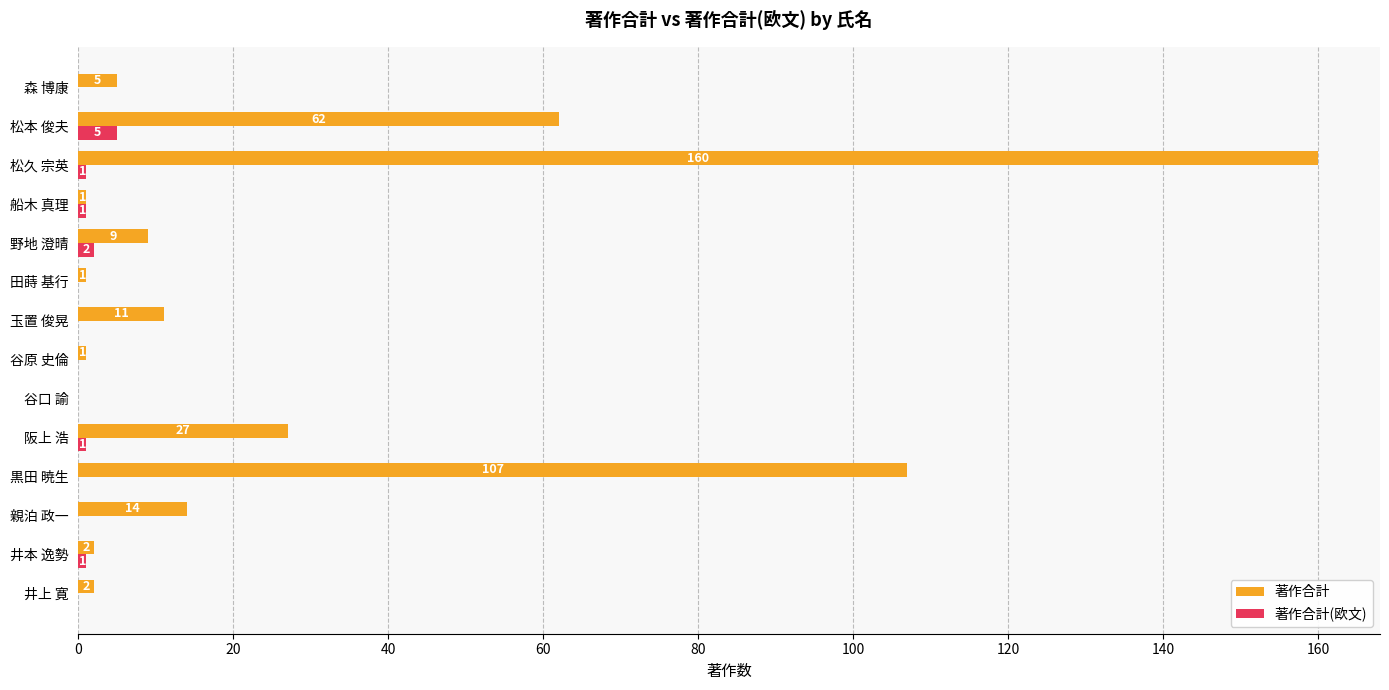

Which series has the widest spread of values?

著作合計